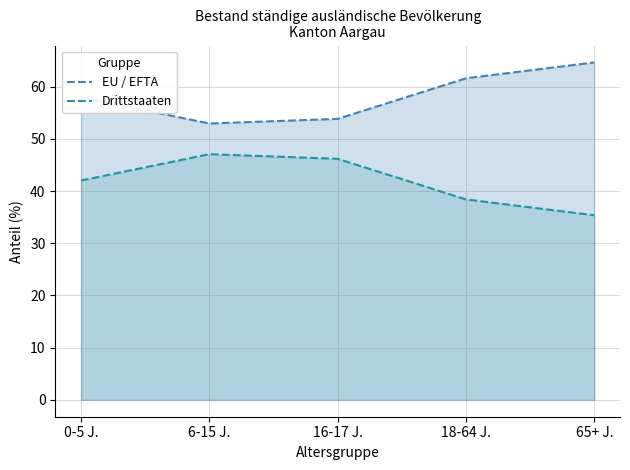

What is the sum of all Drittstaaten values?

209.0